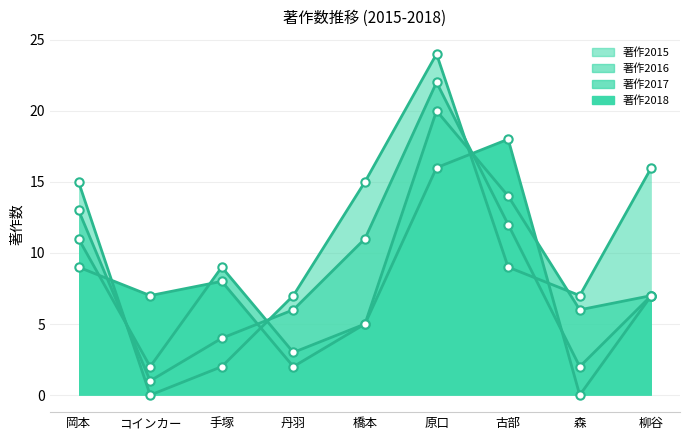

How many values in the 著作2016 series are below 7?

4